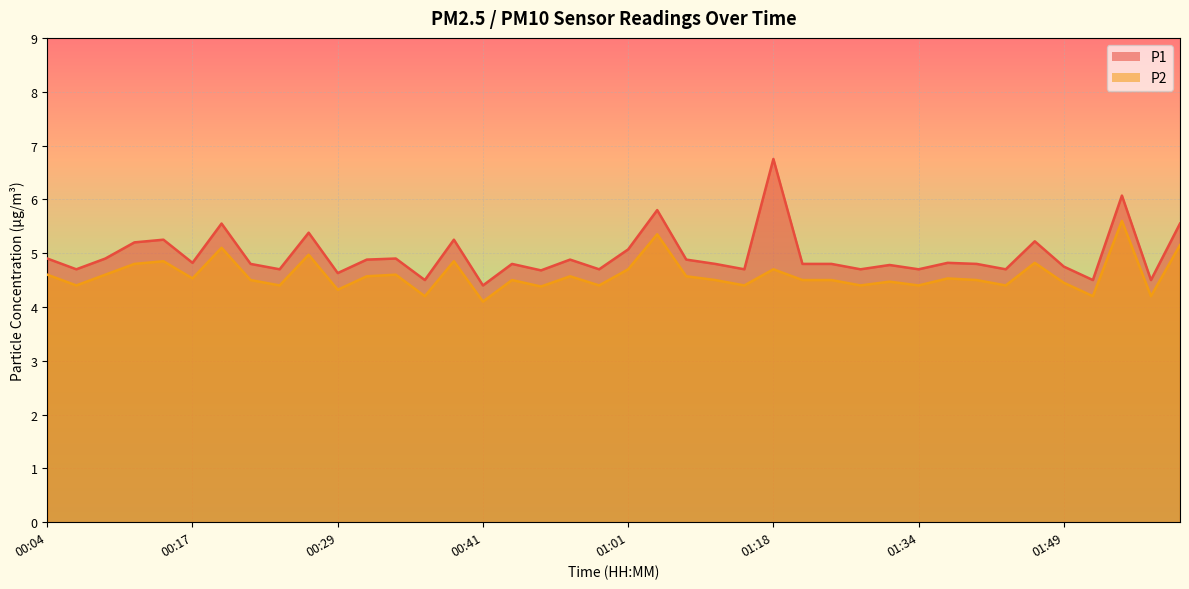

What is the difference between the P1 values at 00:36 and 01:41?

0.2